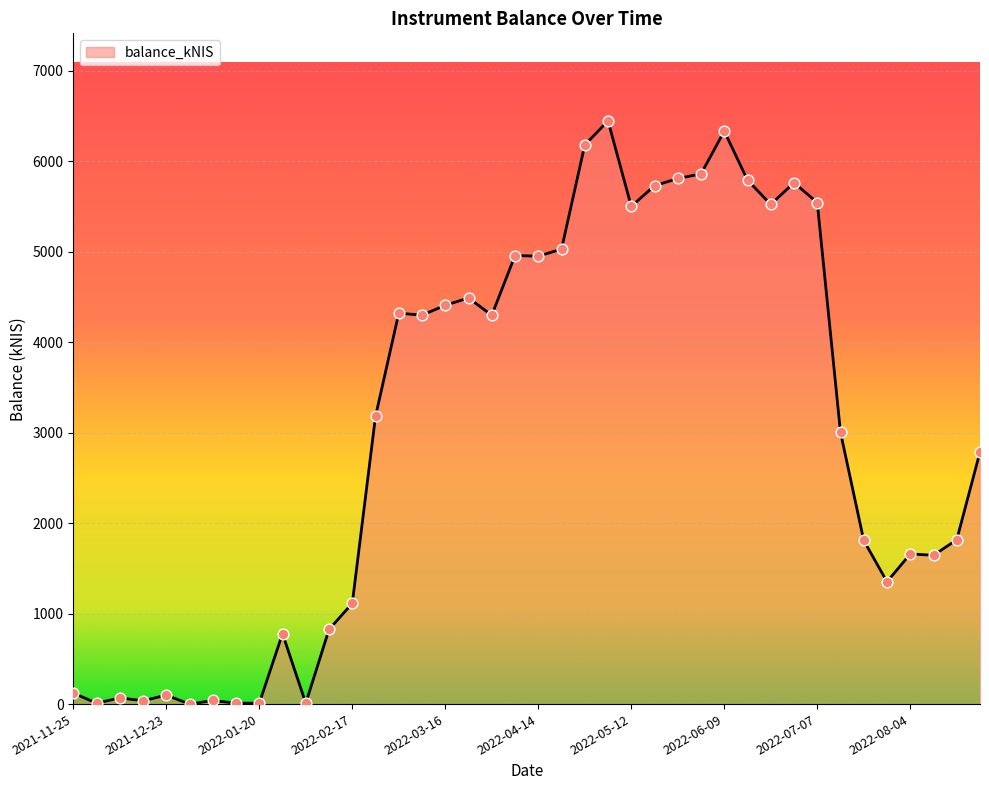

What is the difference between the maximum and minimum values?

6446.6